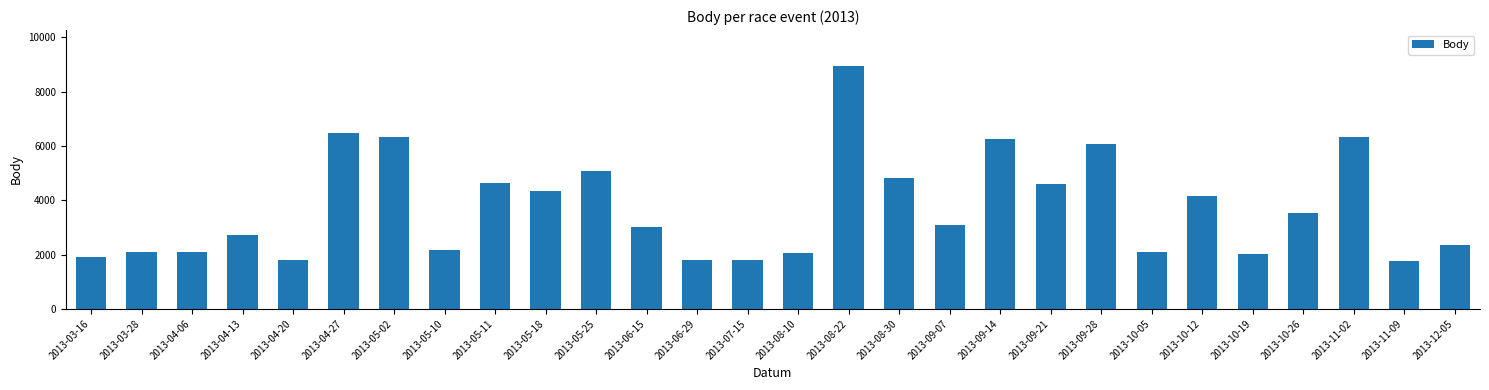

Is it true that the value at 2013-09-21 is 6805?

False